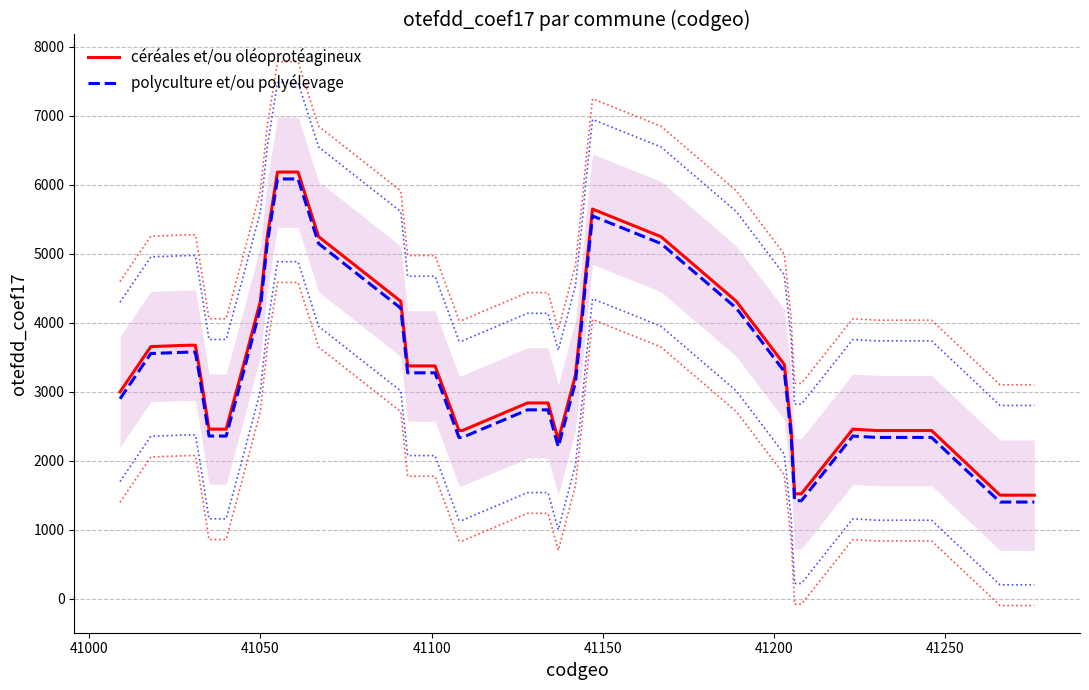

What is the maximum value for céréales et/ou oléoprotéagineux?

6184.0